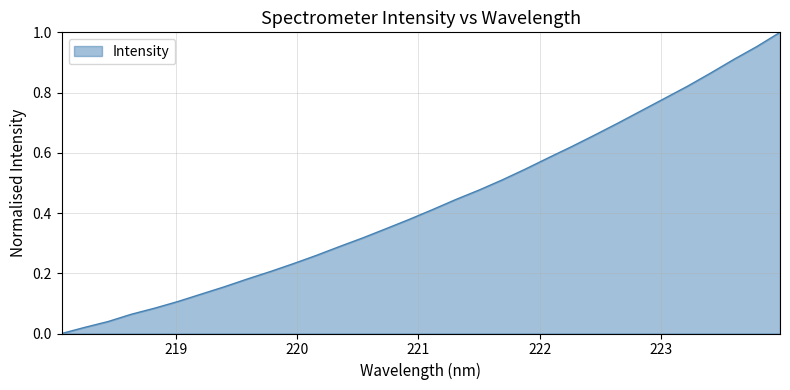

What is the label of the 20th point from the left?

221.6902